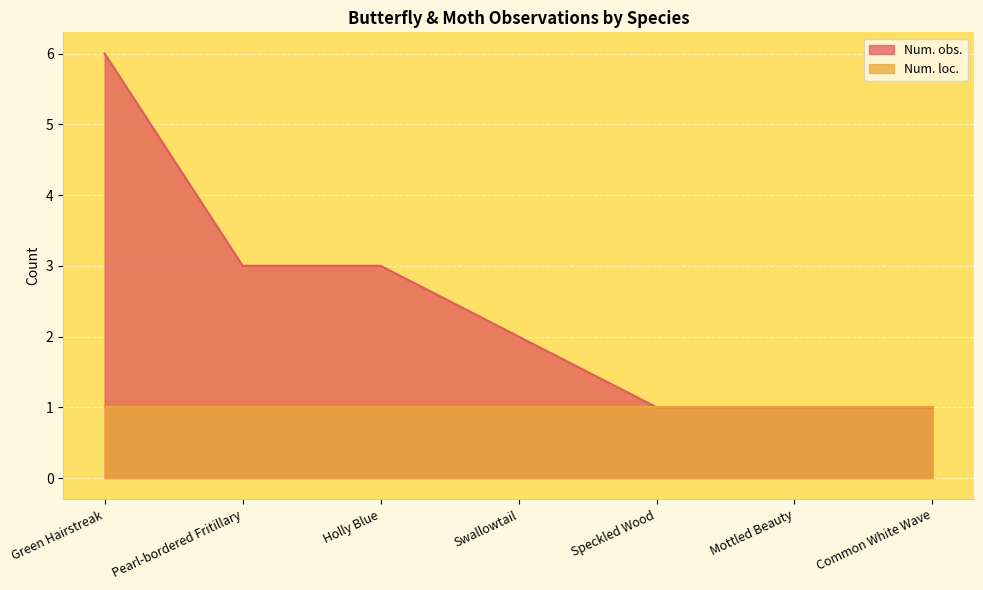

How many lines are shown in the chart?

2